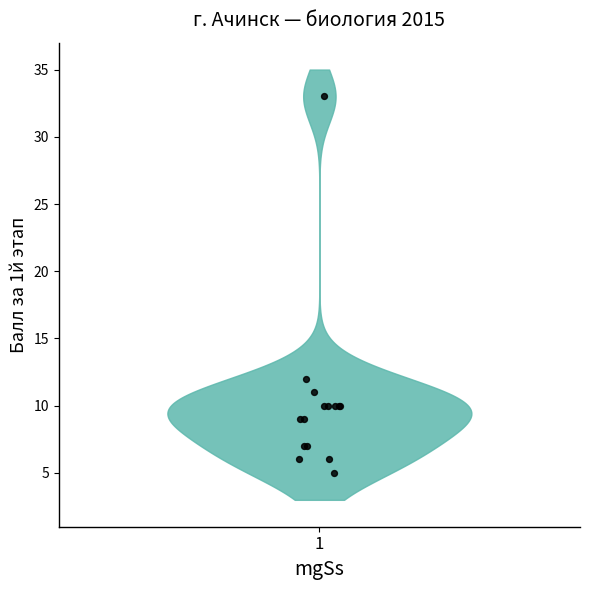

What Y value in the scatter plot is closest to 19?

12